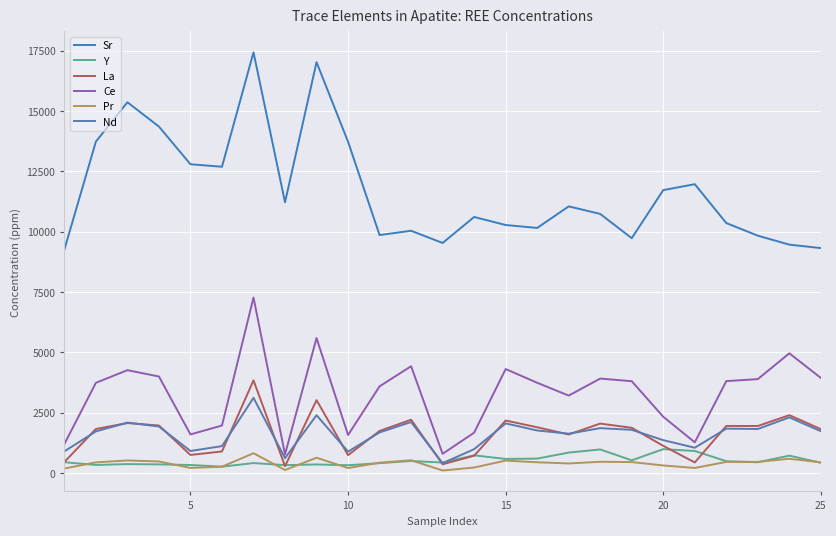

Does the chart display data point markers on the line(s)?

No